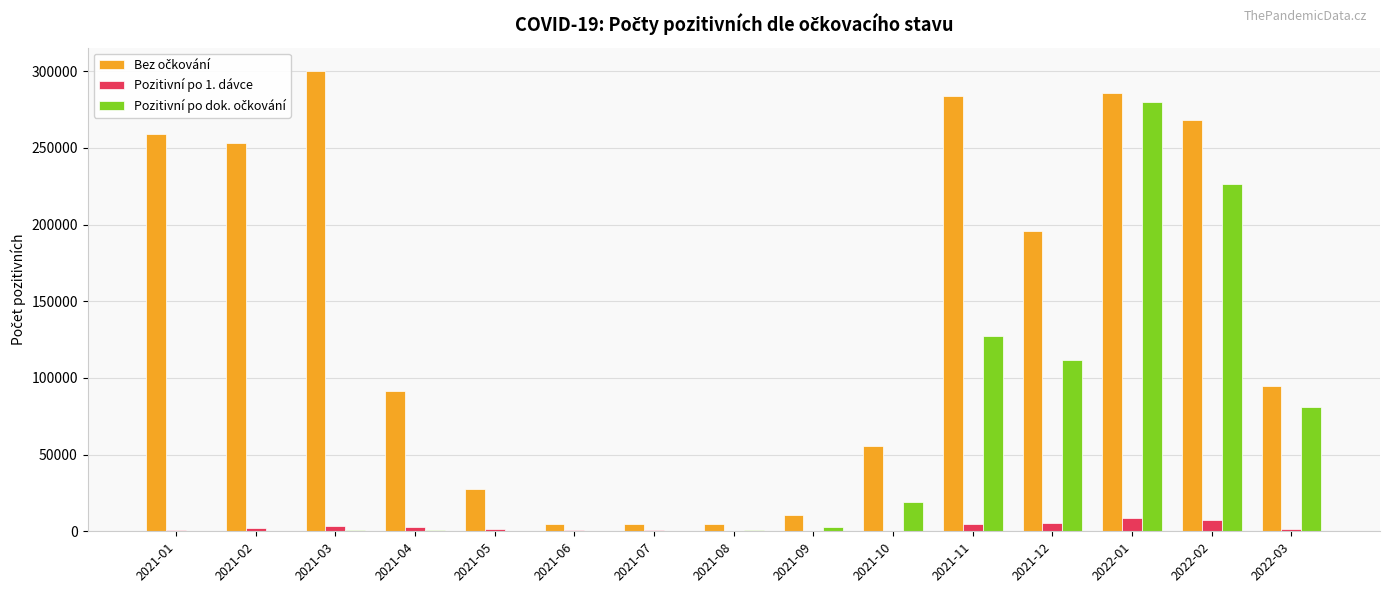

At which category is the sum across all series the highest?

2022-01